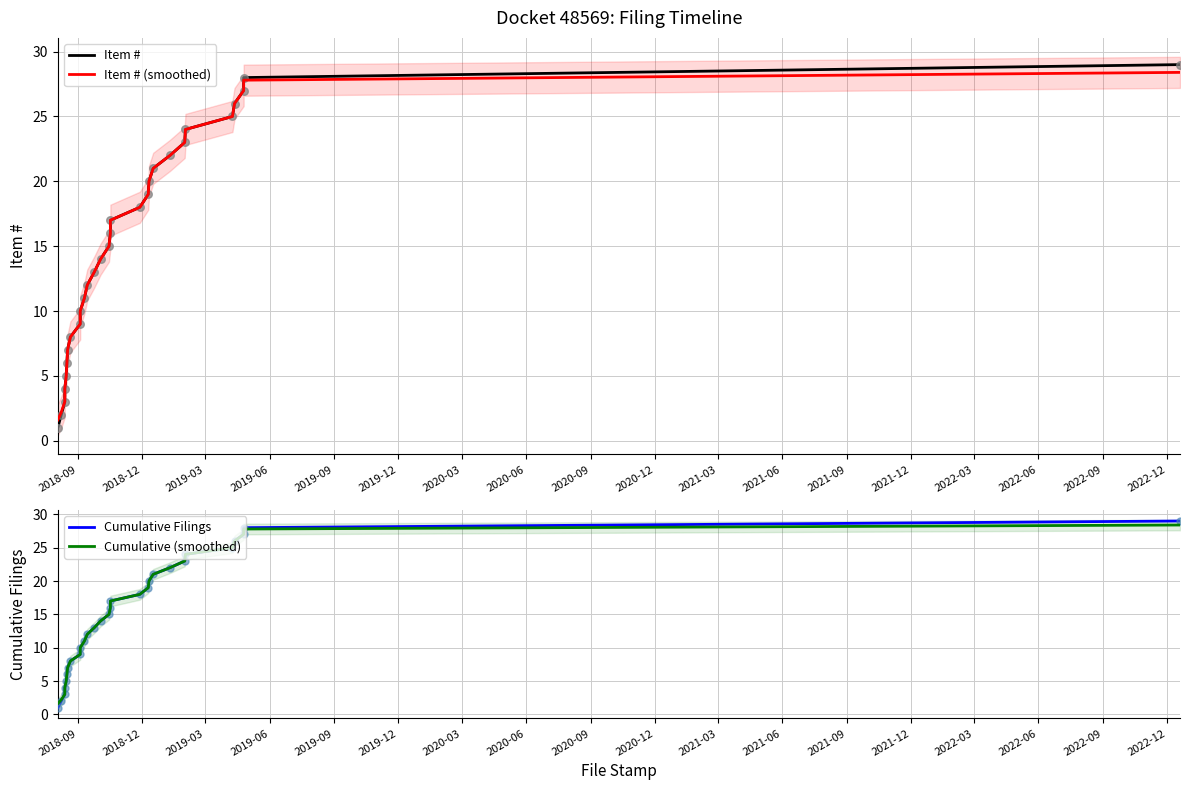

Which series reaches the minimum Y coordinate?

Item #